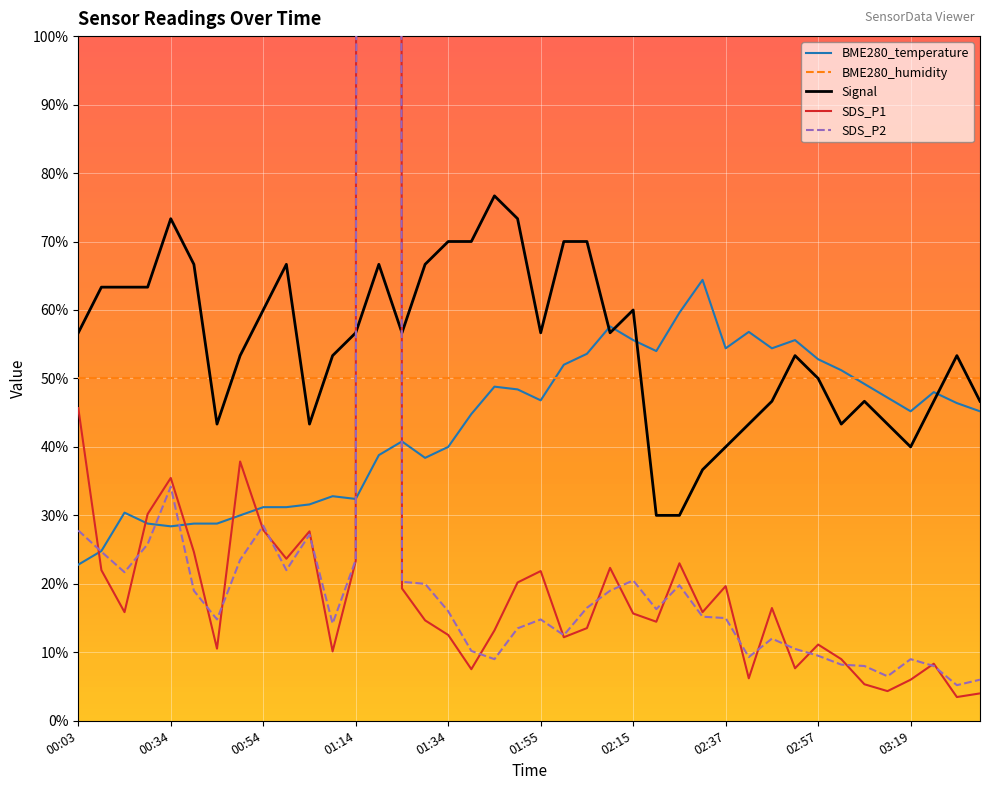

List the series in order of their peak value, lowest first.

BME280_humidity, BME280_temperature, Signal, SDS_P2, SDS_P1